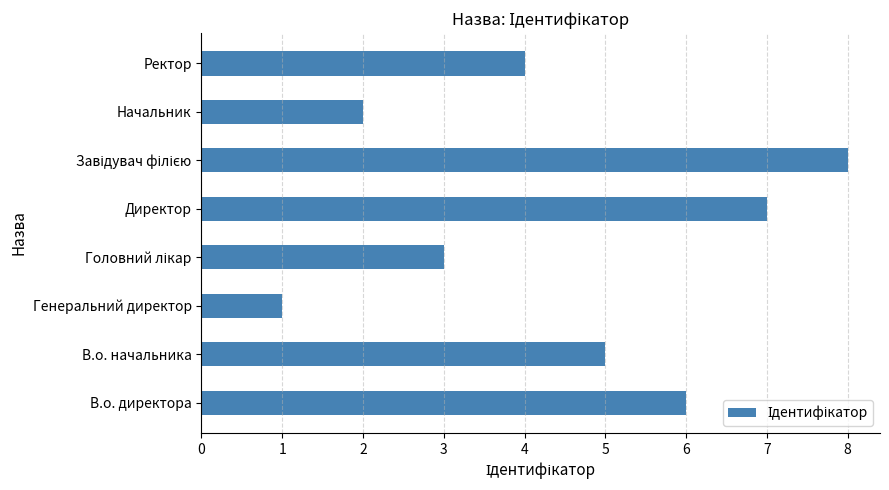

What is the difference between the maximum and minimum values?

7